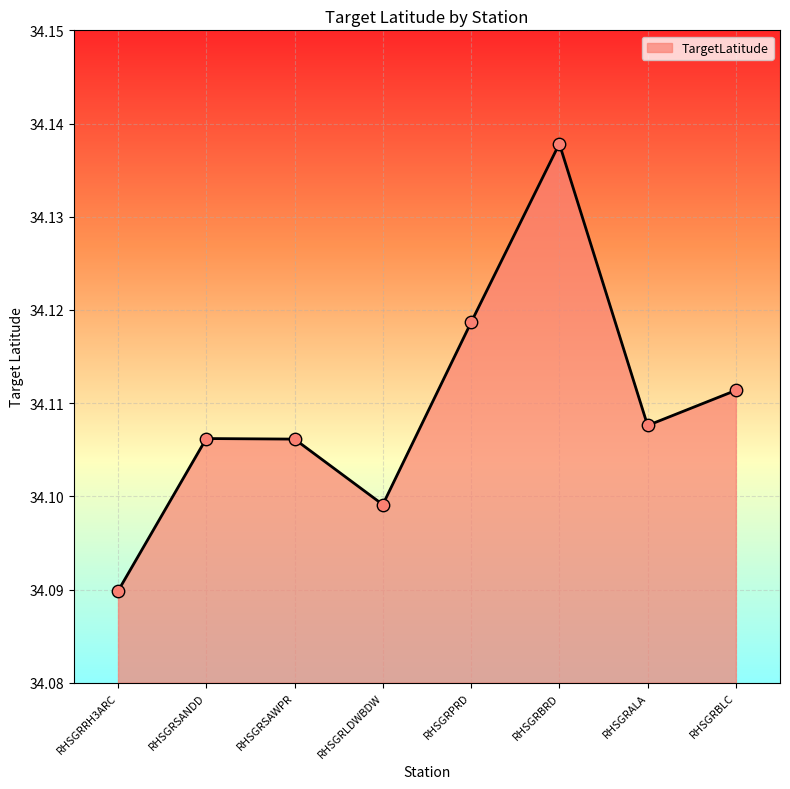

Between RHSGRLDWBDW and RHSGRSAWPR, which is larger?

RHSGRSAWPR